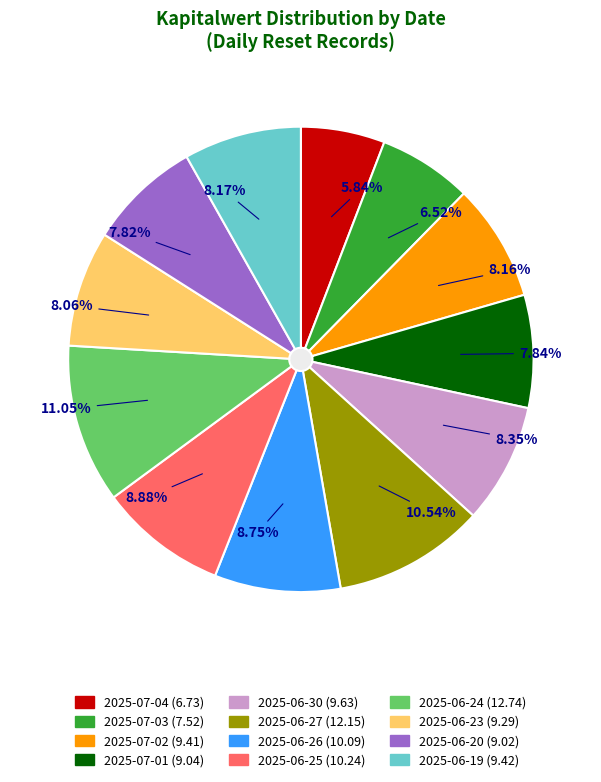

Which category has the smallest portion of the pie?

2025-07-04